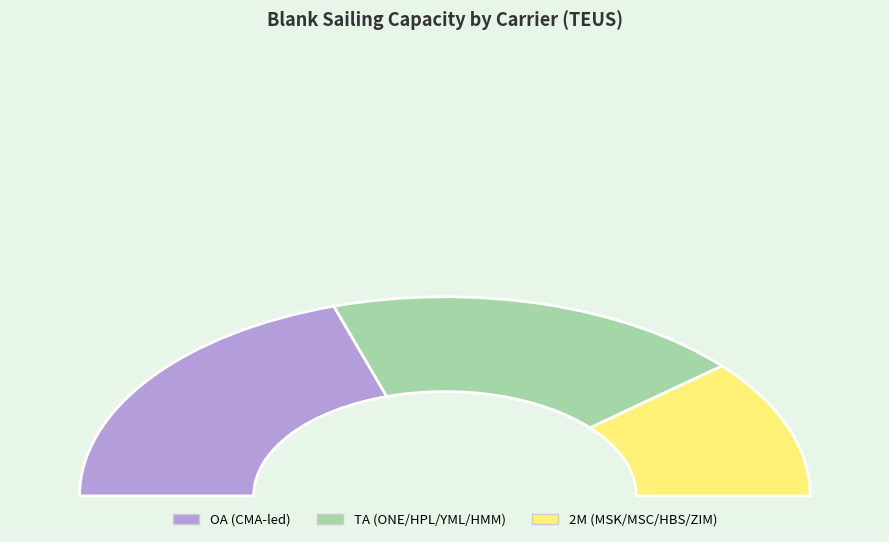

Is ONE/HPL/YML/HMM (PNW PN4) the majority of the pie?

No